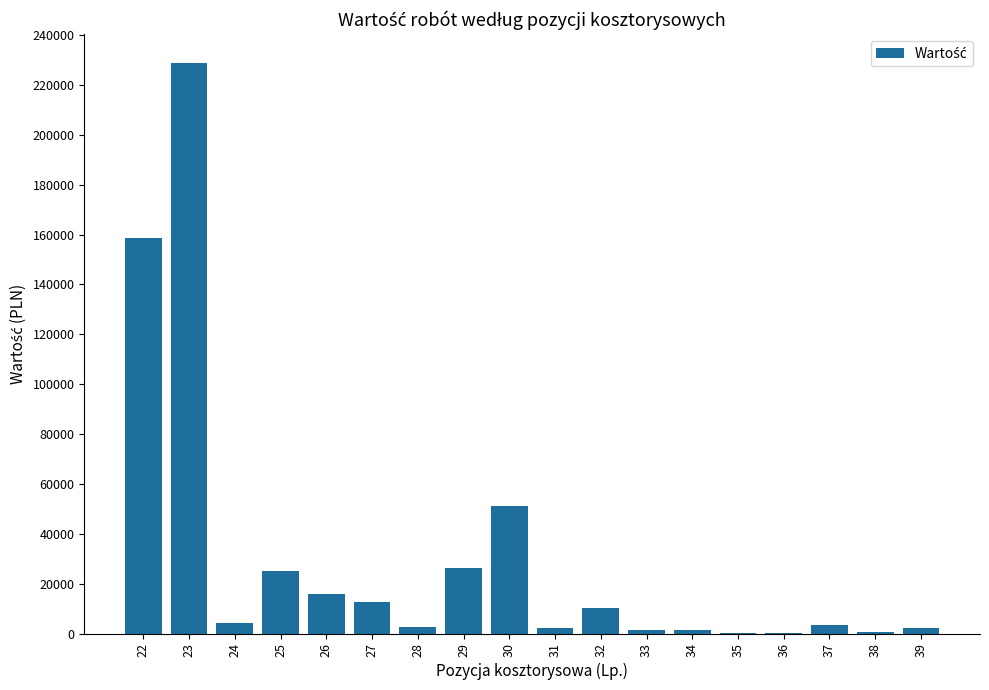

What is the sum of the values at 38 and 24?

4645.7